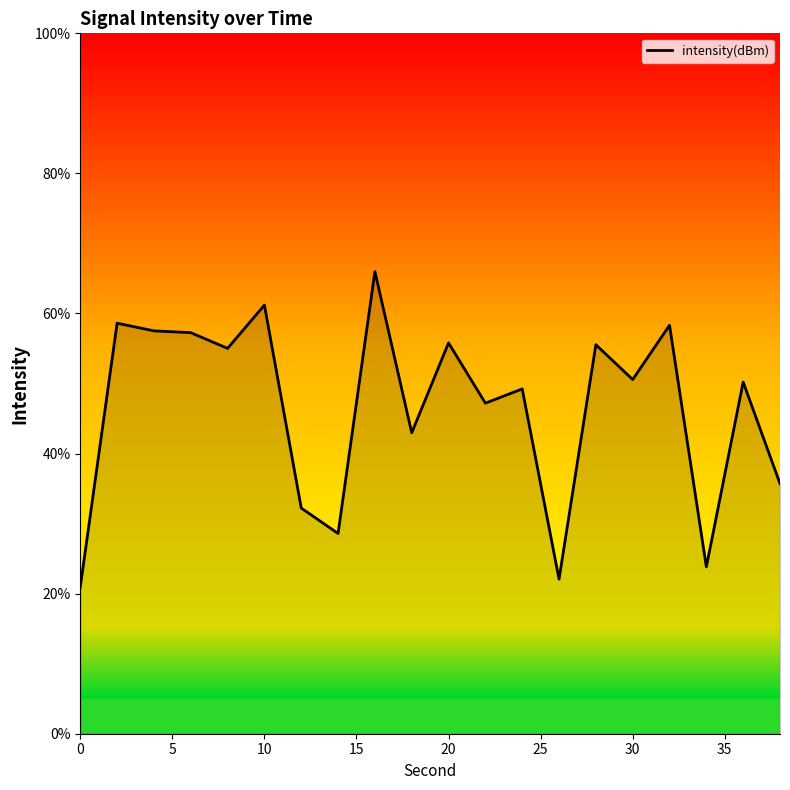

How many lines are shown in the chart?

1